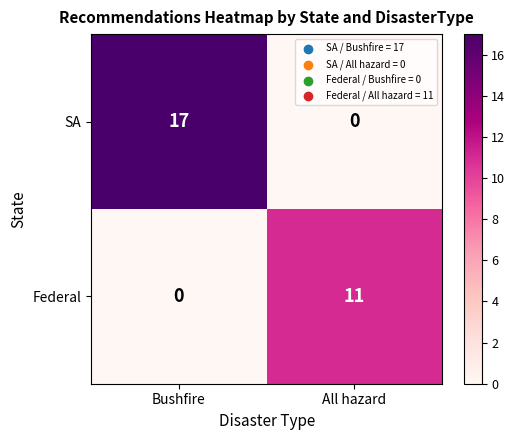

List the series in order of their overall mean, highest first.

SA, Federal